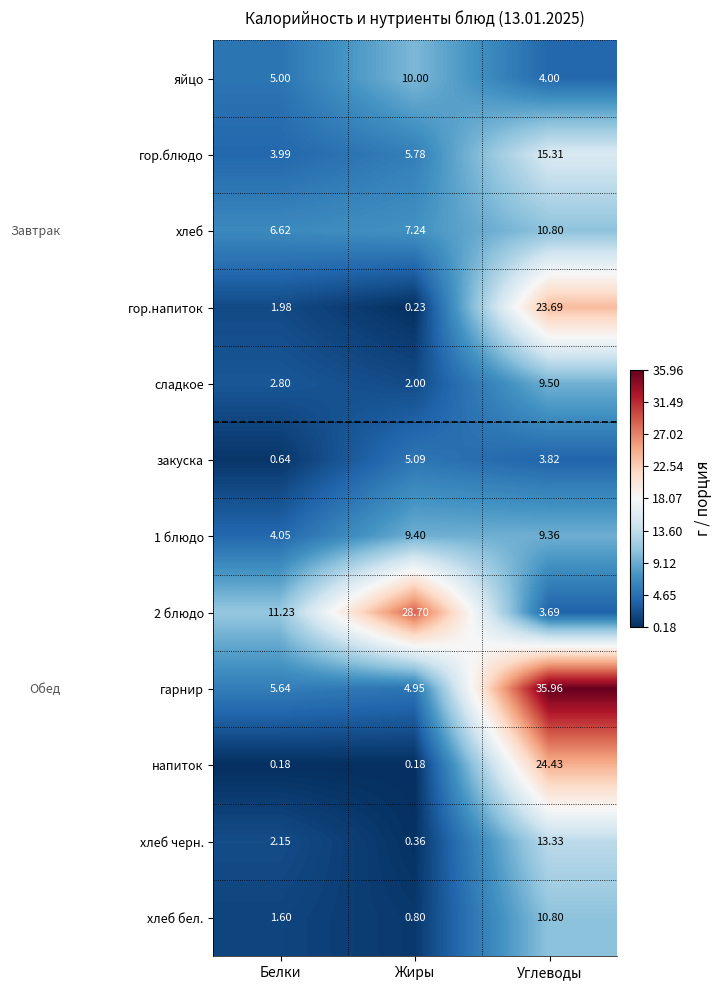

Rank the categories by закуска value from highest to lowest.

Жиры, Углеводы, Белки